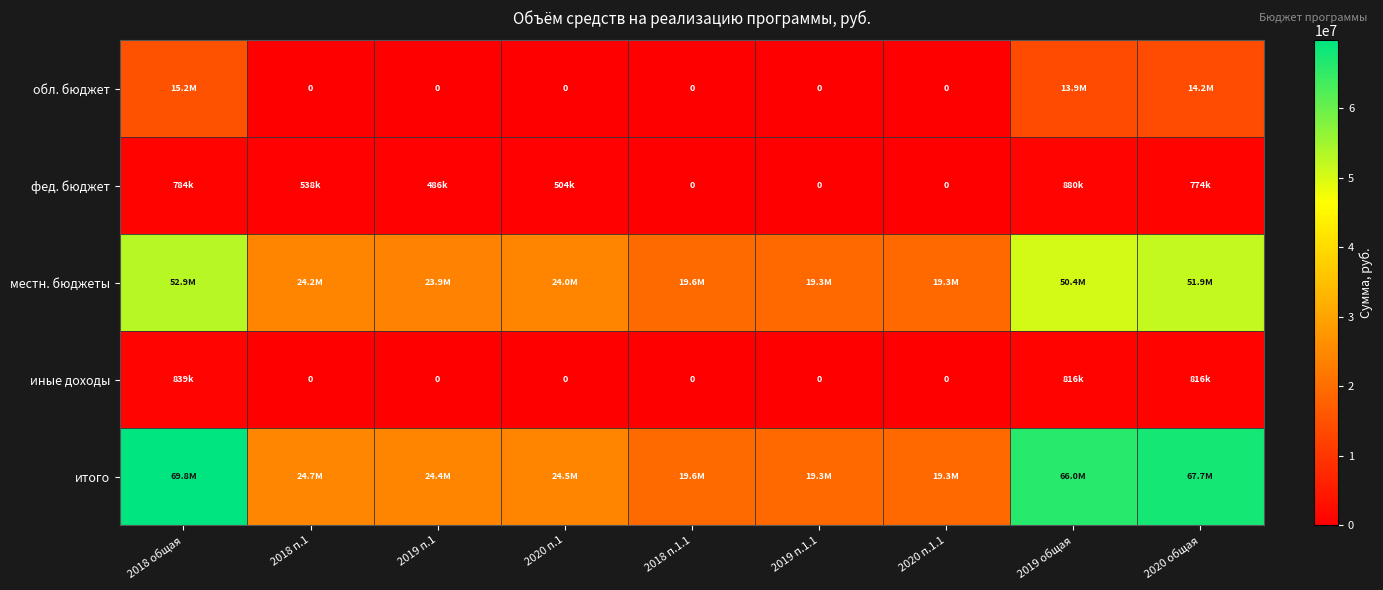

What is the sum of the итого values at 2018 п.1.1 and 2020 общая?

87254562.6